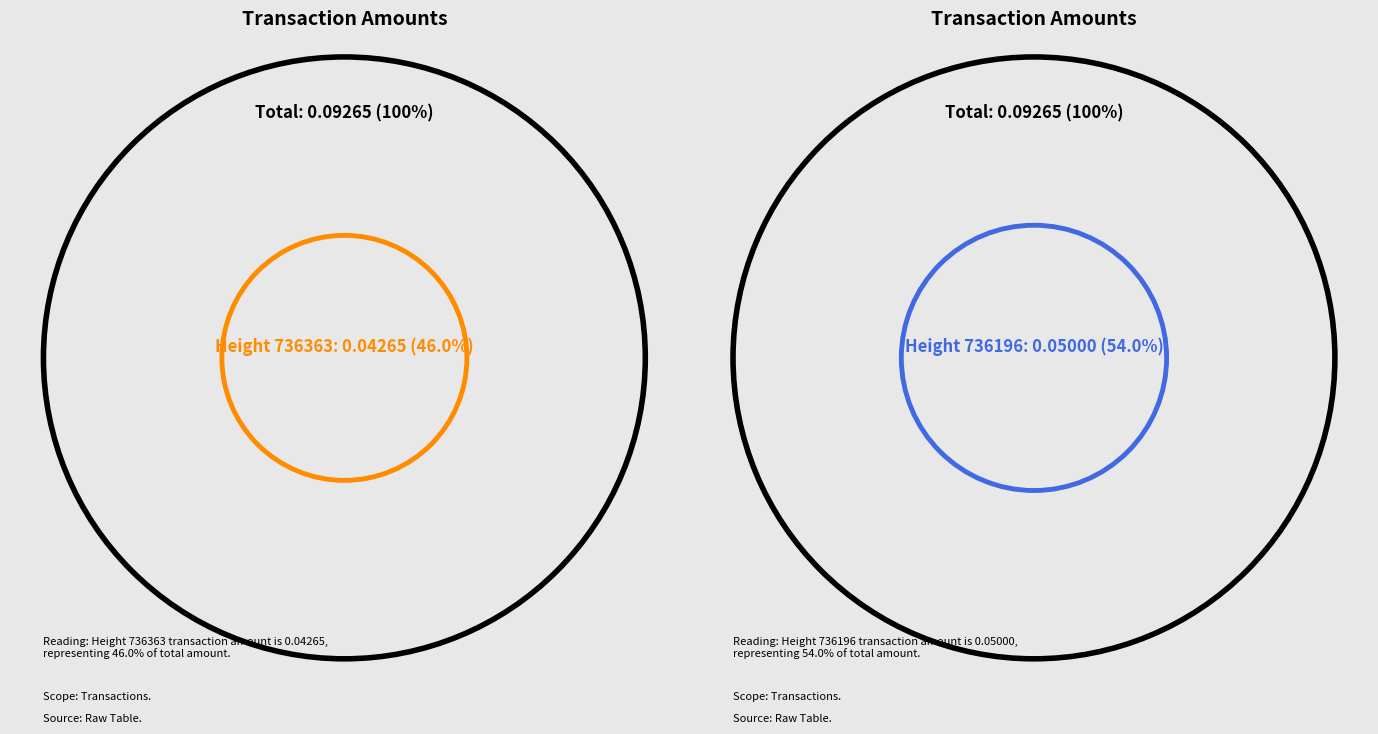

Which slice is the largest?

736196